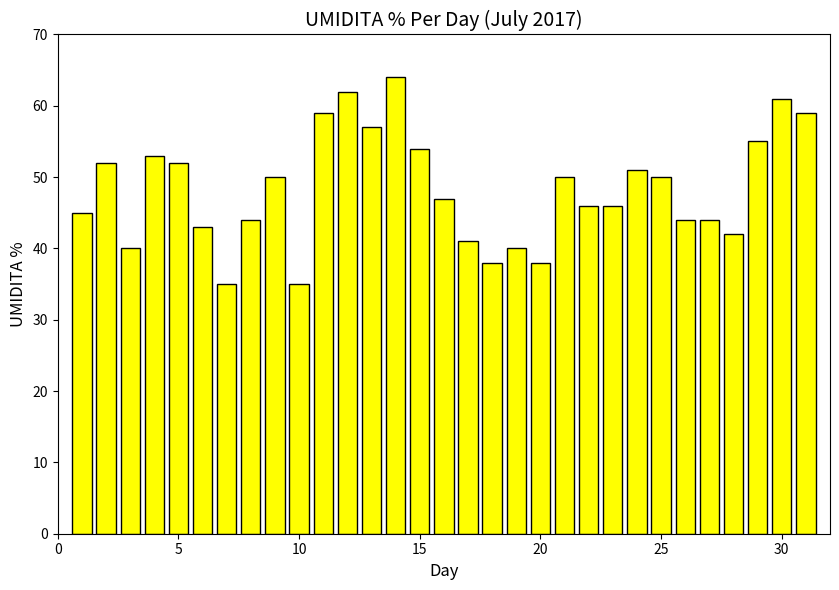

Reading left to right, what are all the values shown in this chart?

45	52	40	53	52	43	35	44	50	35	59	62	57	64	54	47	41	38	40	38	50	46	46	51	50	44	44	42	55	61	59